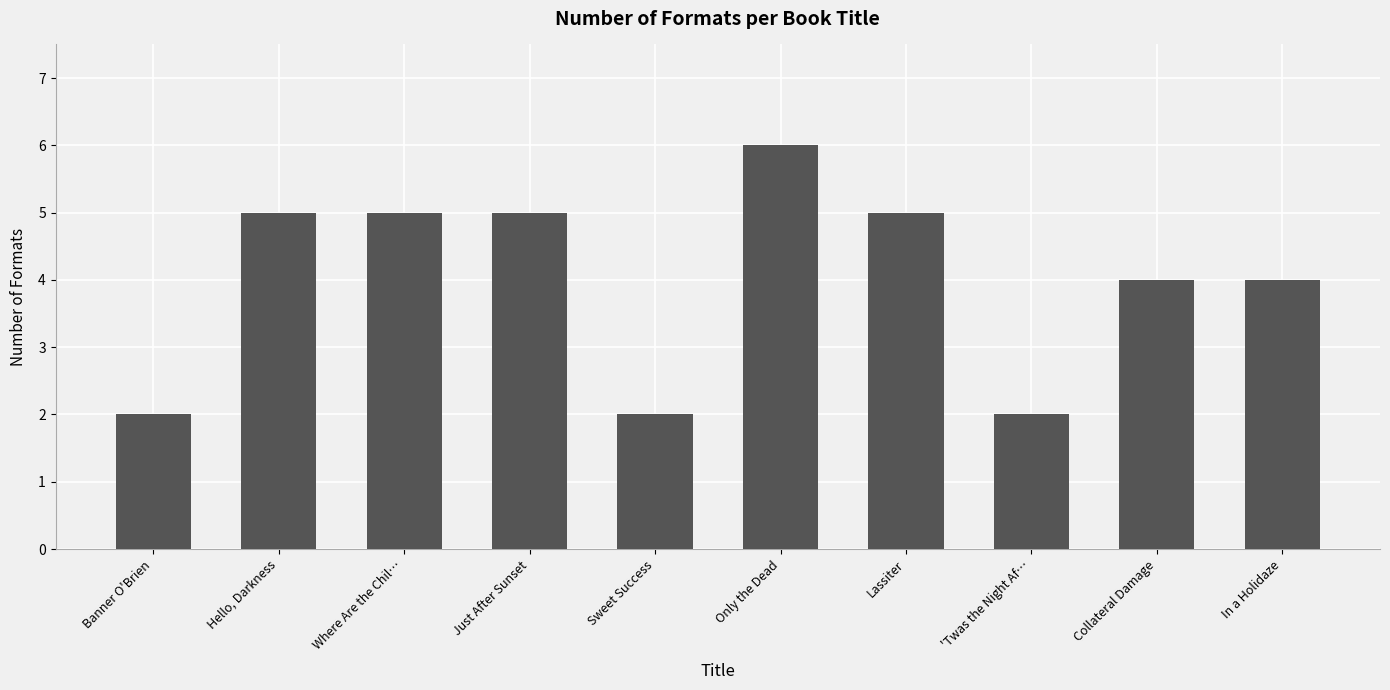

What is the sum of all values?

40